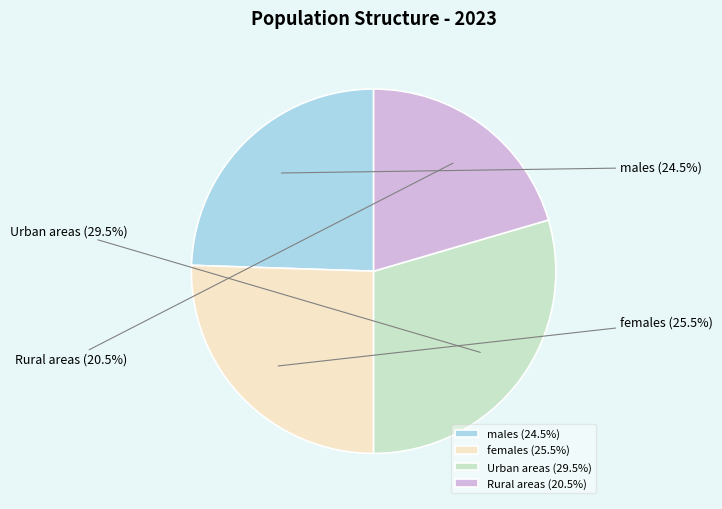

Which has a higher value, males or females?

females